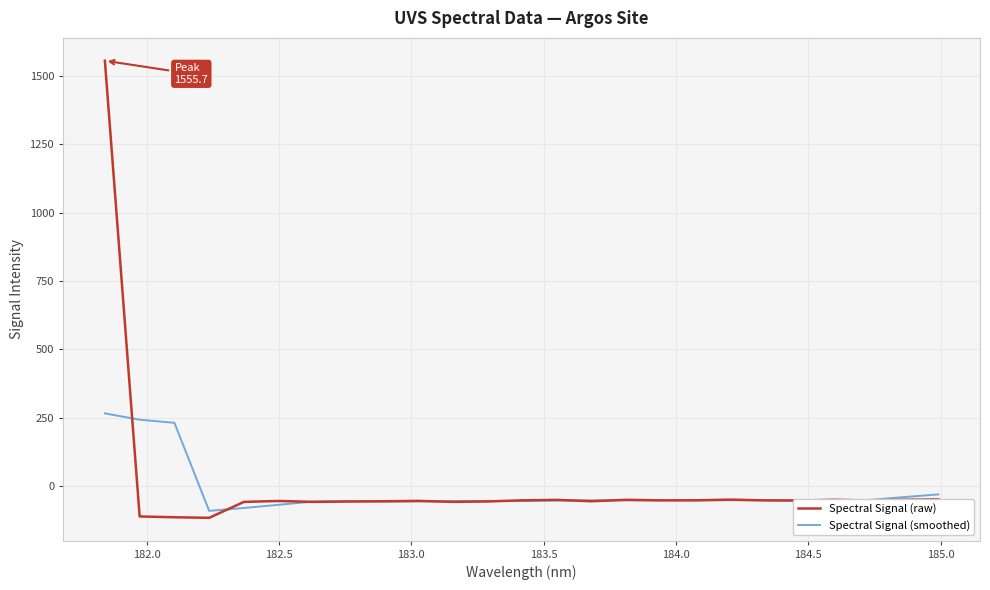

List the series in order of their peak value, highest first.

Spectral Signal (raw), Spectral Signal (smoothed)